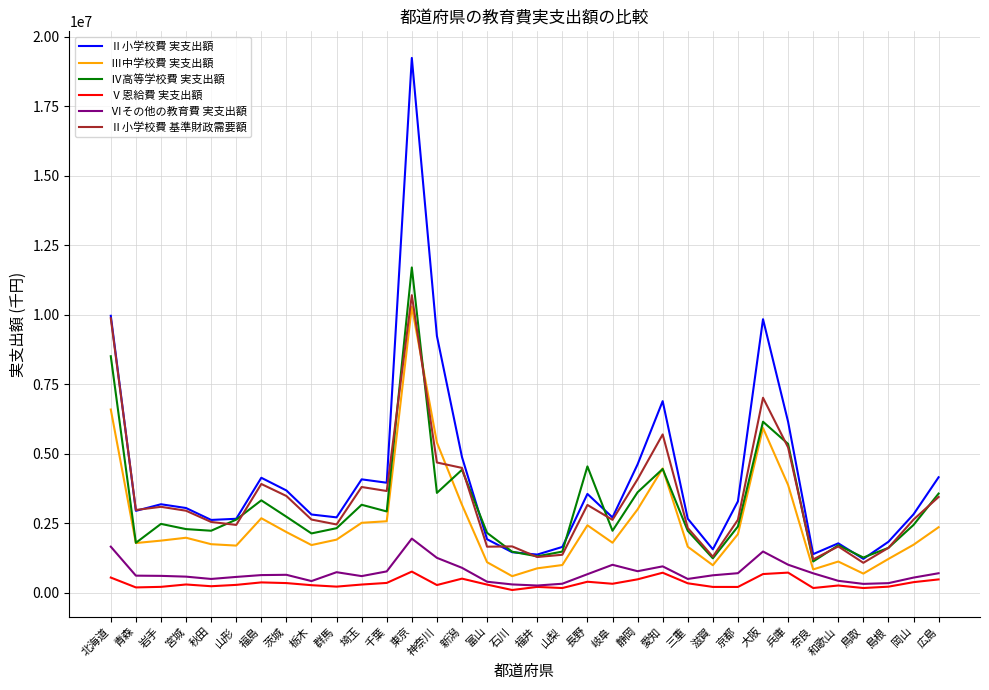

What is the sum of the Ⅱ小学校費 実支出額 values at 山梨 and 福島?

5775724